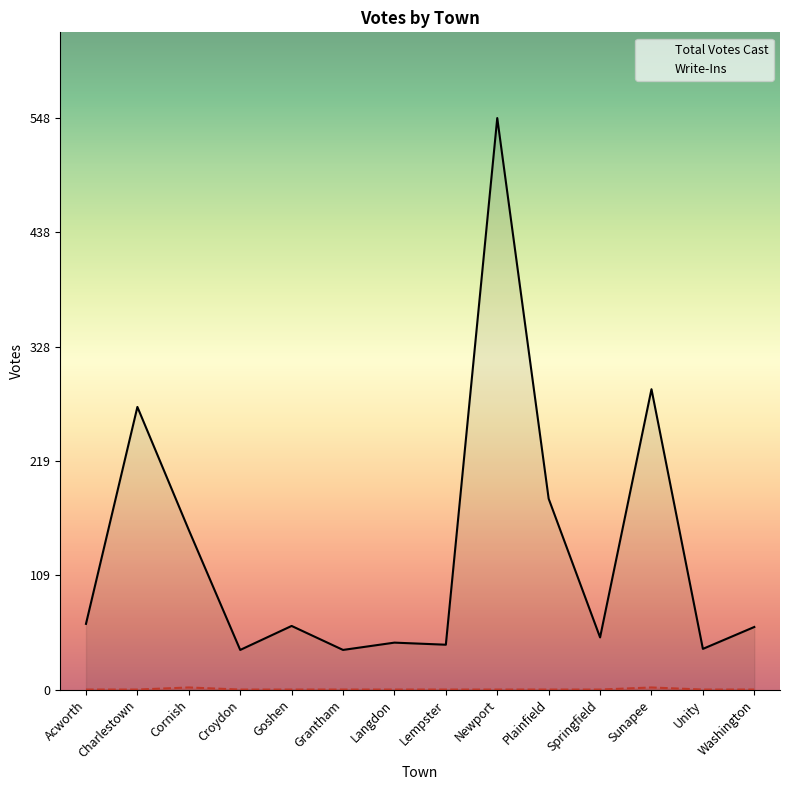

True or false: Total Votes Cast and Write-Ins cross at least once.

False